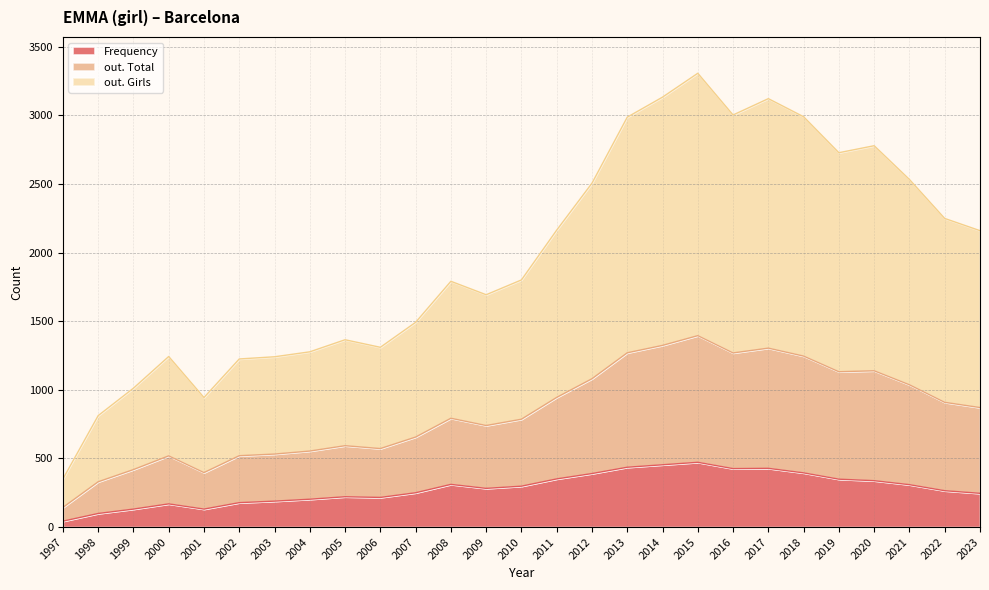

What is the total value across all series at 2002?

1225